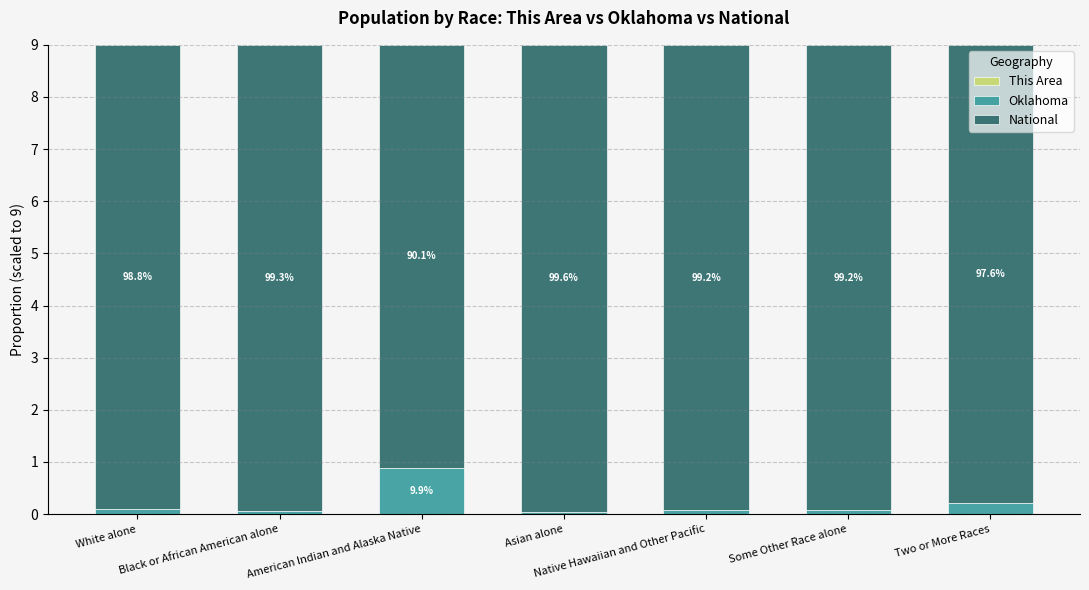

At which category is the sum across all series the highest?

Native Hawaiian and Other Pacific